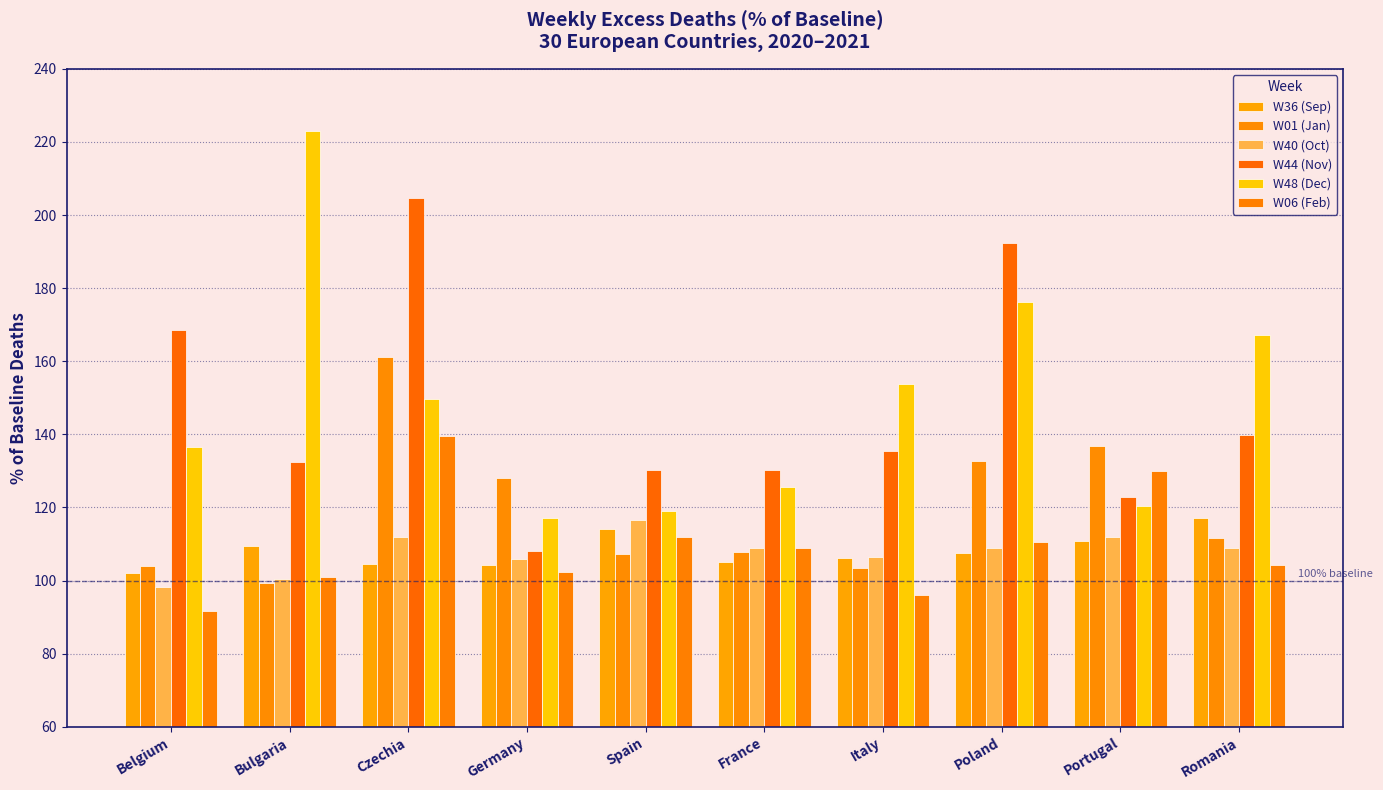

Where is W44 (Nov) nearest to the value 156?

Belgium